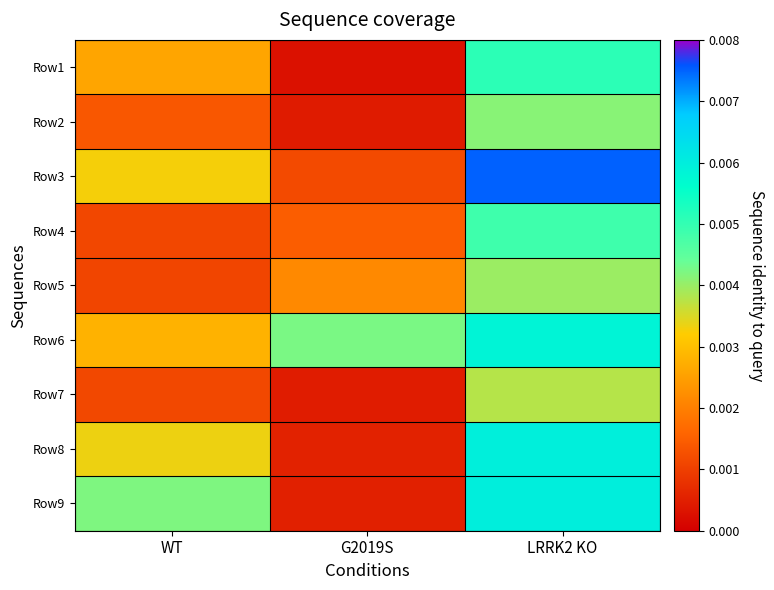

At how many categories does at least one series exceed 0?

3